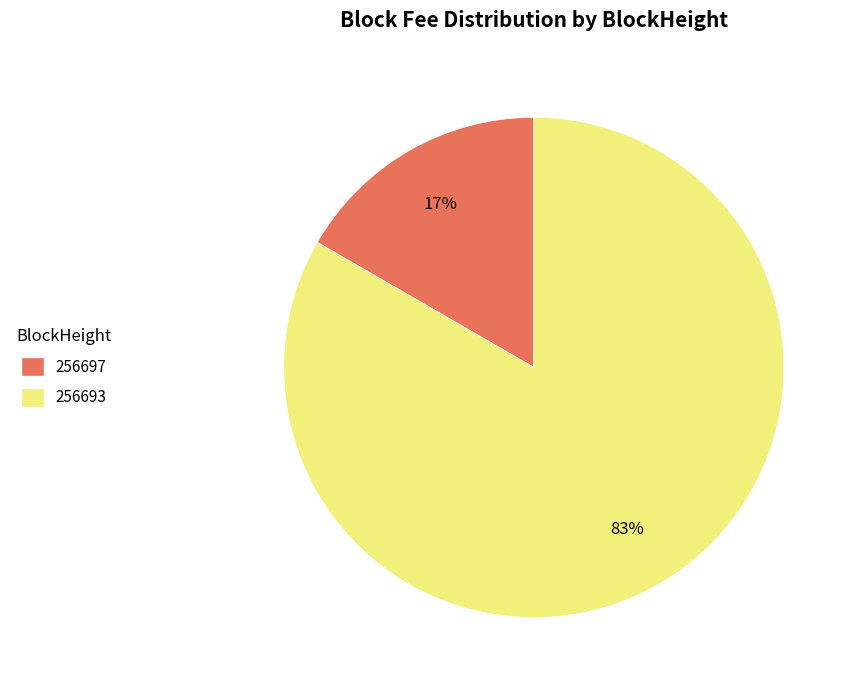

To the nearest percent, what is the combined percentage of 256693 and 256697?

100%